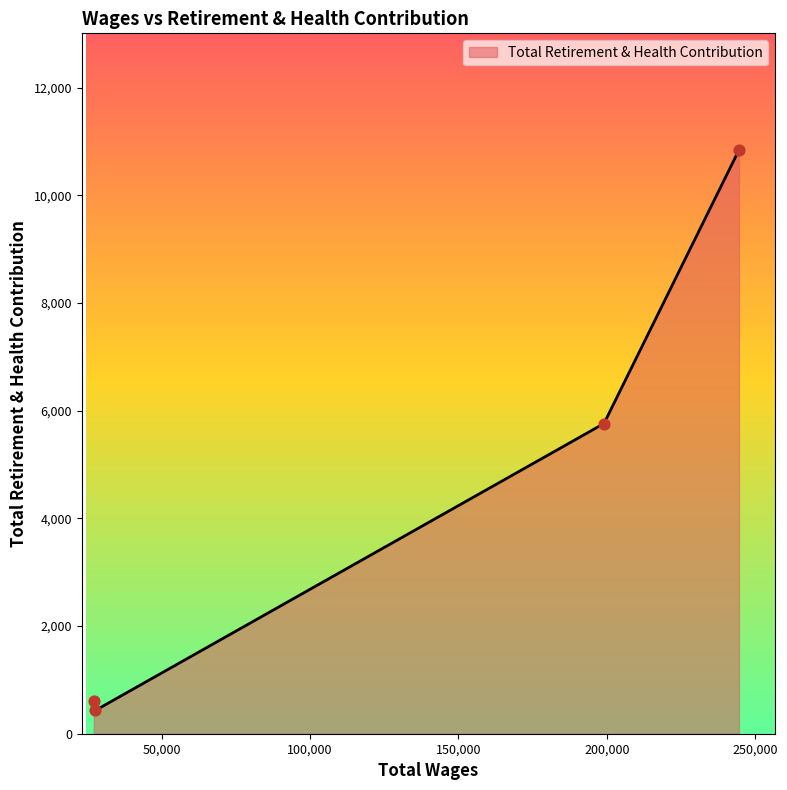

True or false: there are more than 2 points higher than both neighbors.

False